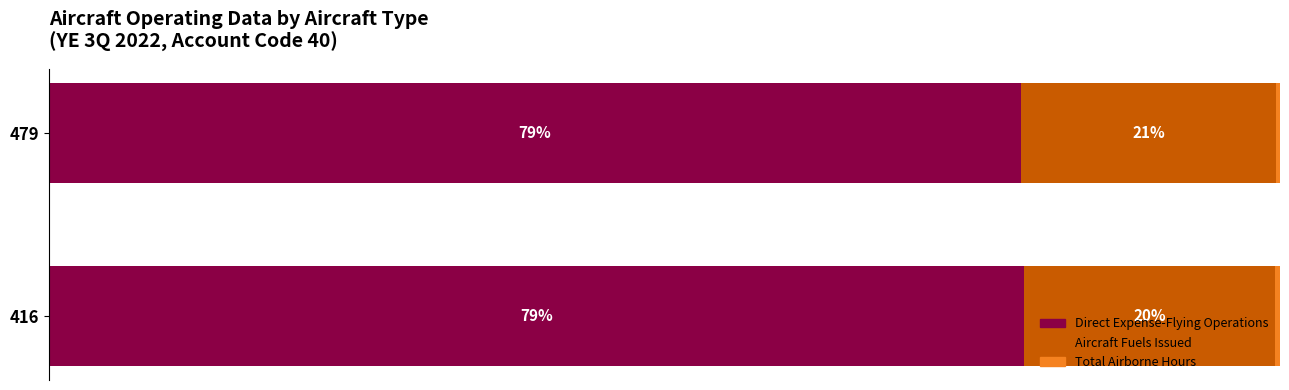

What is the difference between the maximum and minimum values in the Total Airborne Hours series?

291